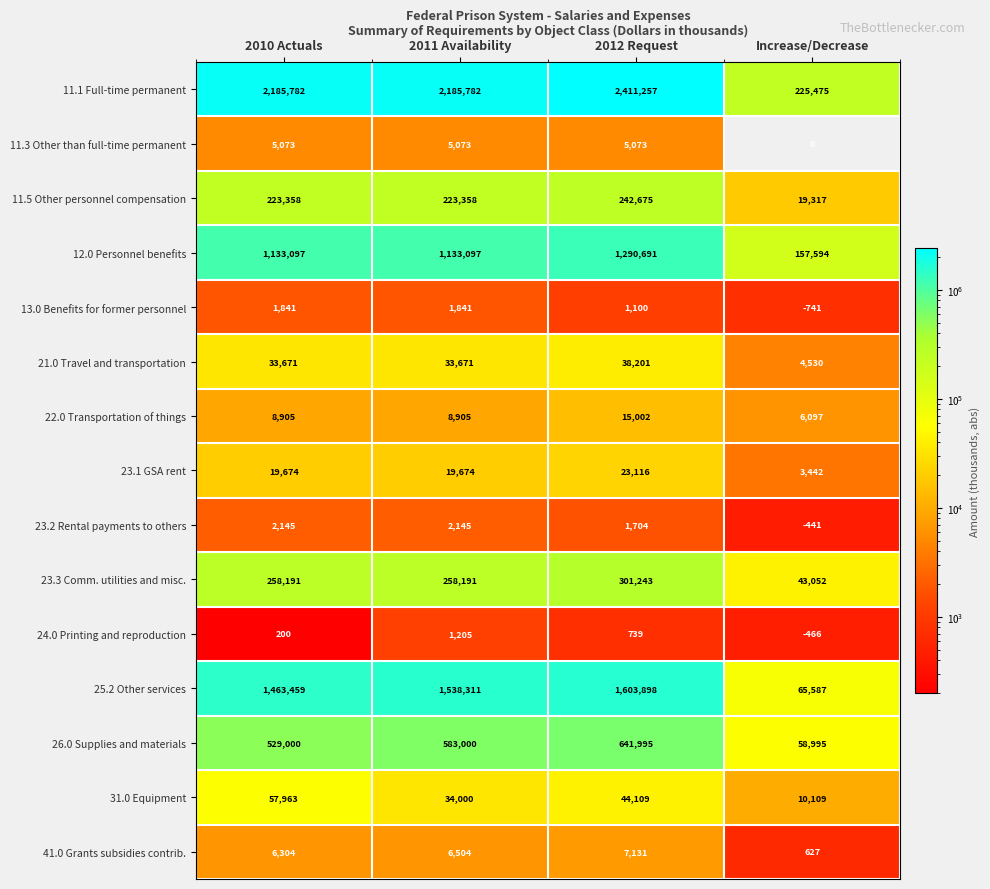

At how many categories does at least one series exceed 977245?

3